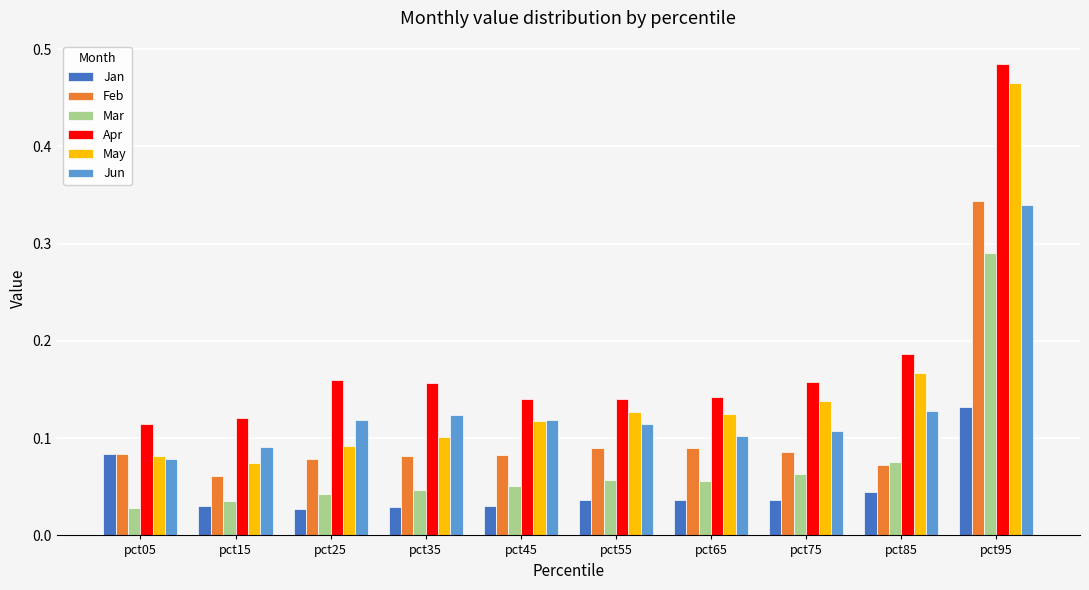

What is the sum of all Jun values?

1.3